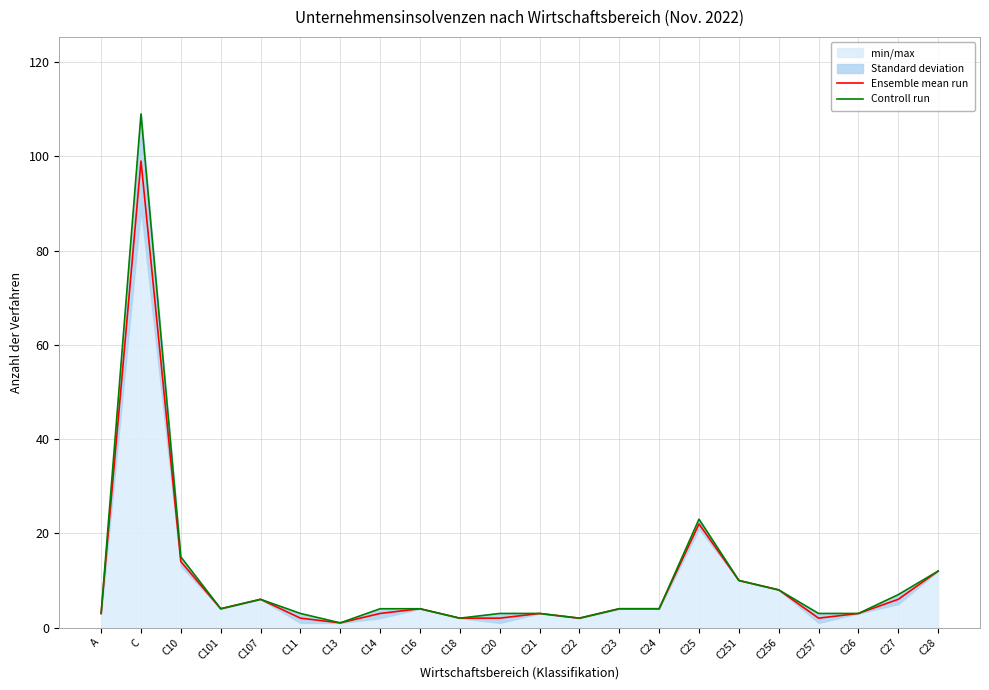

Reading left to right, transcribe all the data shown in this chart.

Ensemble mean run: A=3	C=99	C10=14	C101=4	C107=6	C11=2	C13=1	C14=3	C16=4	C18=2	C20=2	C21=3	C22=2	C23=4	C24=4	C25=22	C251=10	C256=8	C257=2	C26=3	C27=6	C28=12
Controll run: A=3	C=109	C10=15	C101=4	C107=6	C11=3	C13=1	C14=4	C16=4	C18=2	C20=3	C21=3	C22=2	C23=4	C24=4	C25=23	C251=10	C256=8	C257=3	C26=3	C27=7	C28=12